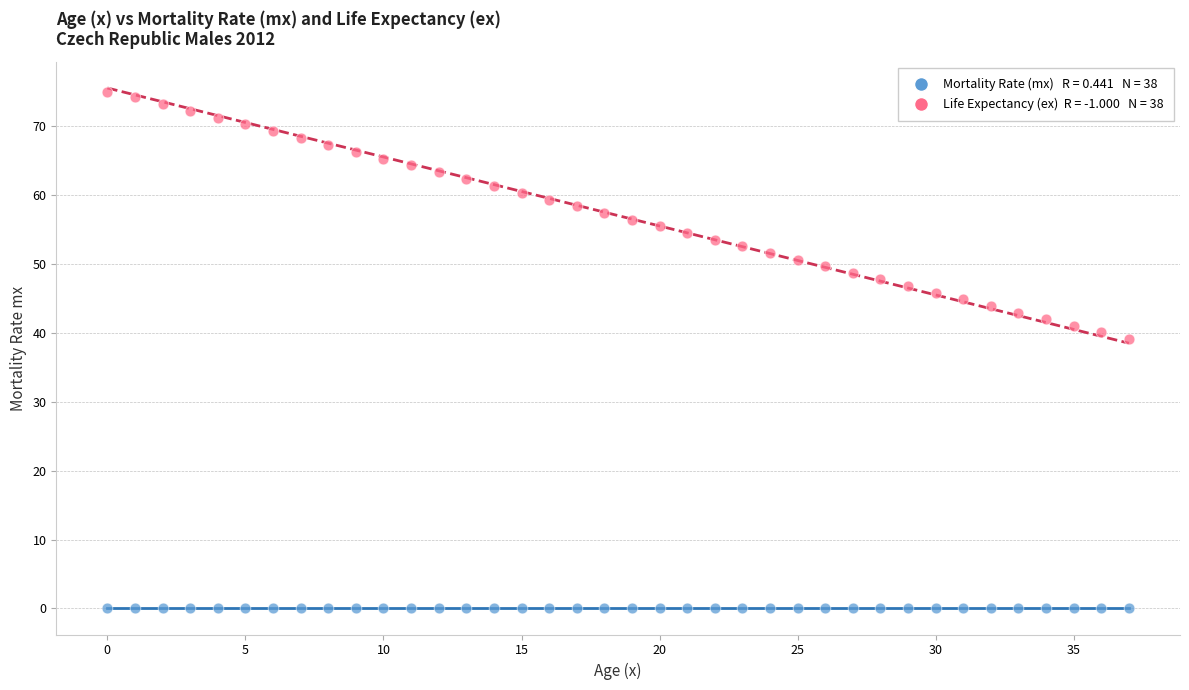

Across all data points, what is the range of Y values (max minus min)?

75.0